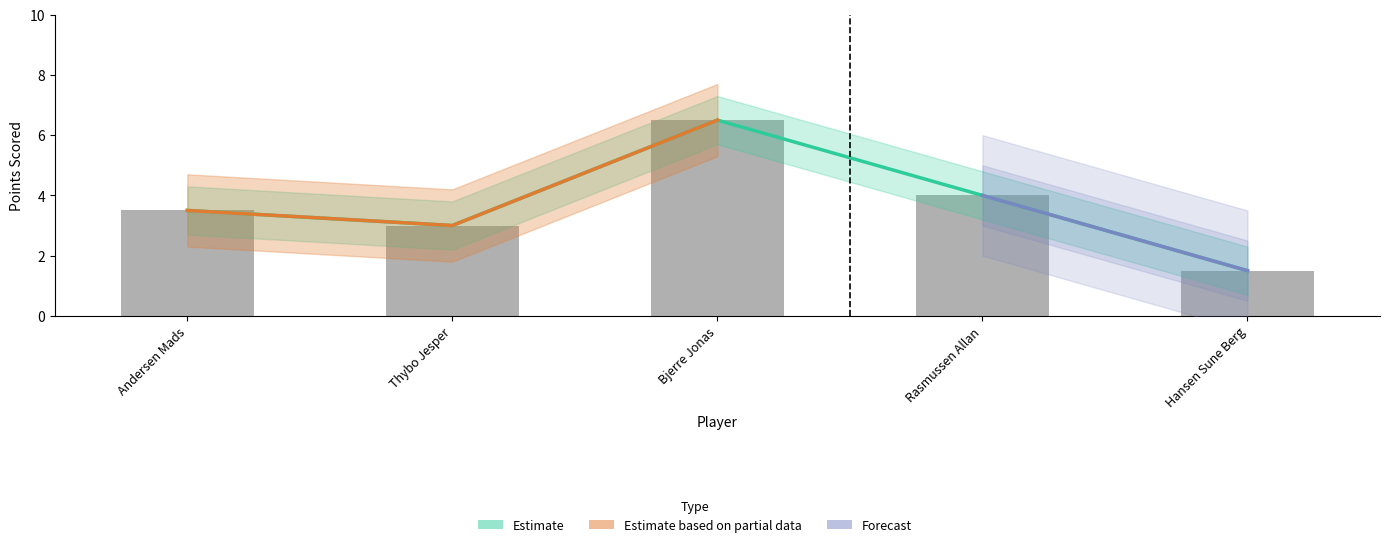

What is the smallest value displayed?

1.5